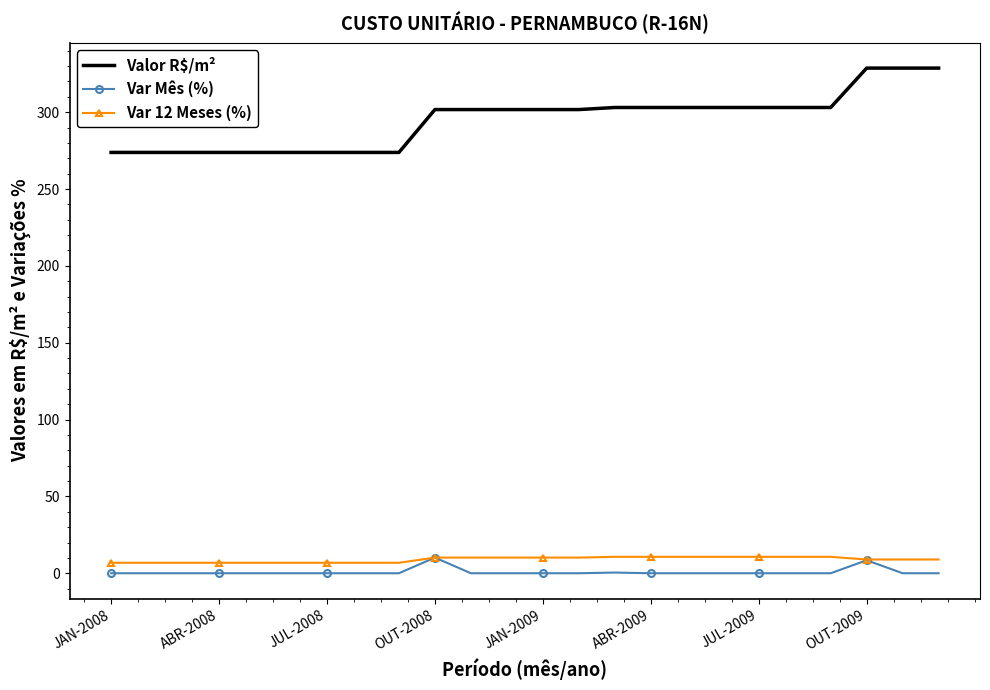

Which series has the largest total across all categories?

Valor R$/m²